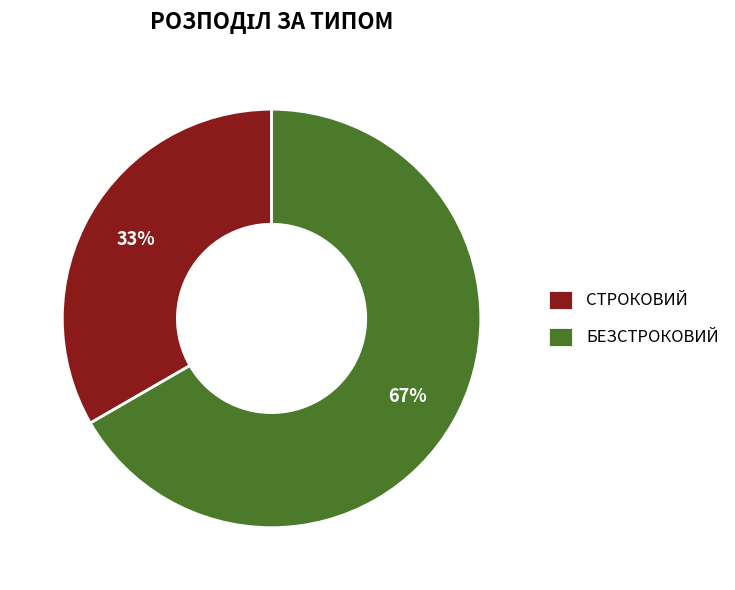

Do БЕЗСТРОКОВИЙ and СТРОКОВИЙ together represent more than half of the pie?

Yes